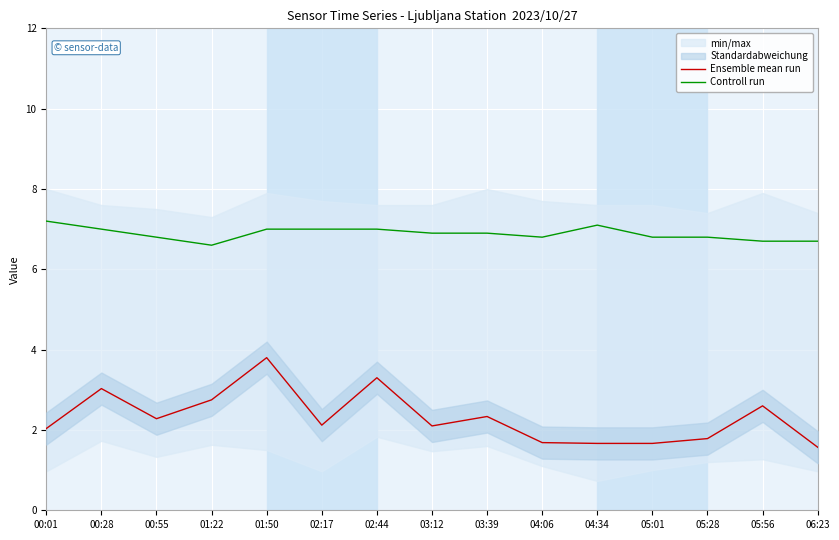

How many Controll run values are between 6 and 7?

13